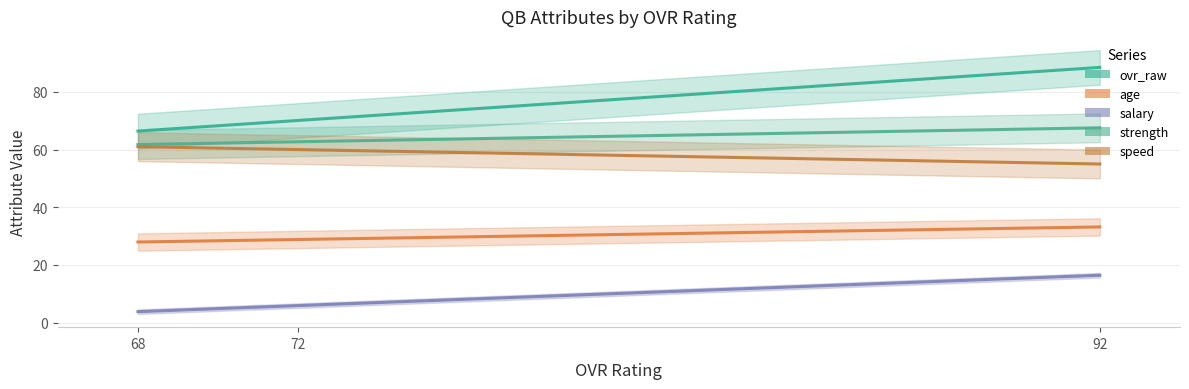

How many categories are shown in the chart?

3